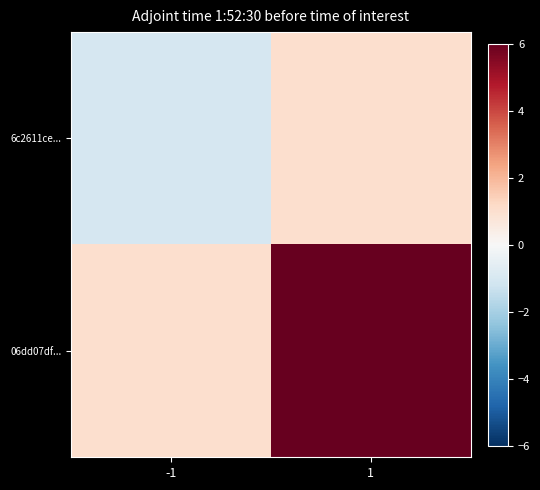

At which category does the chart reach its minimum across all series?

-1